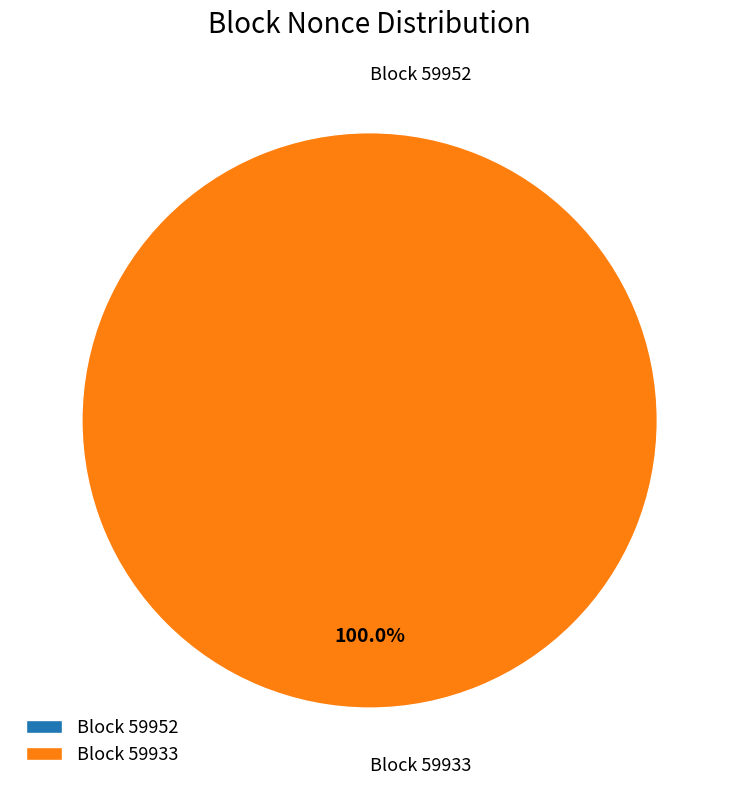

Does 59933 represent more than half of the total?

Yes